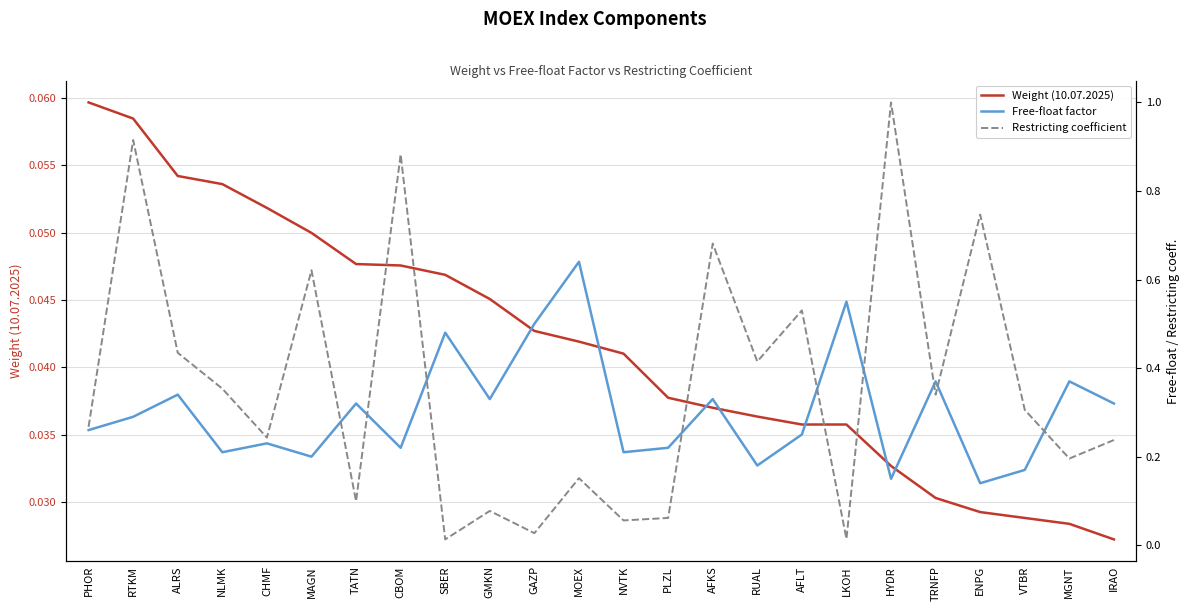

What is the label of the 10th point from the left?

GMKN